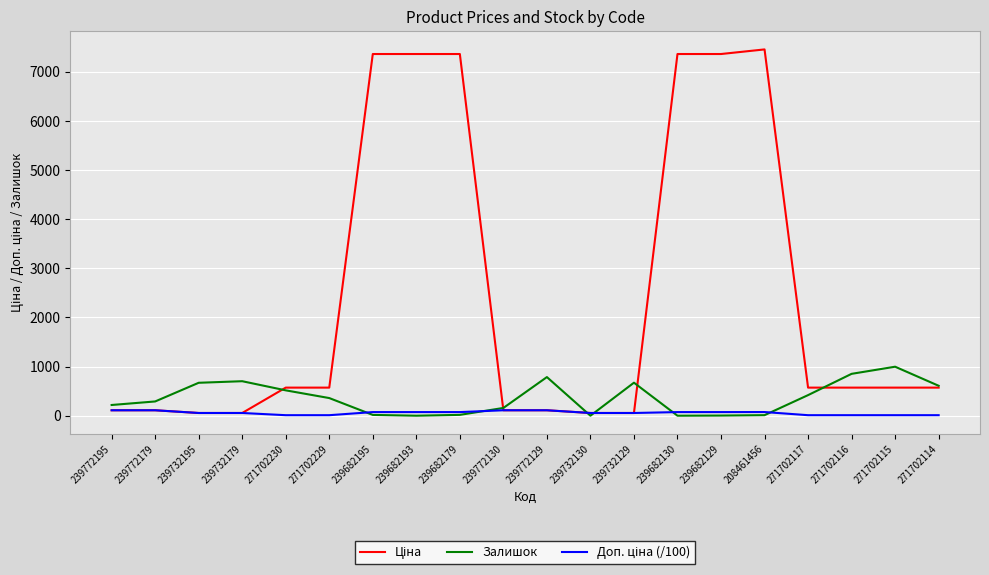

What is the maximum value shown in the chart?

7453.8